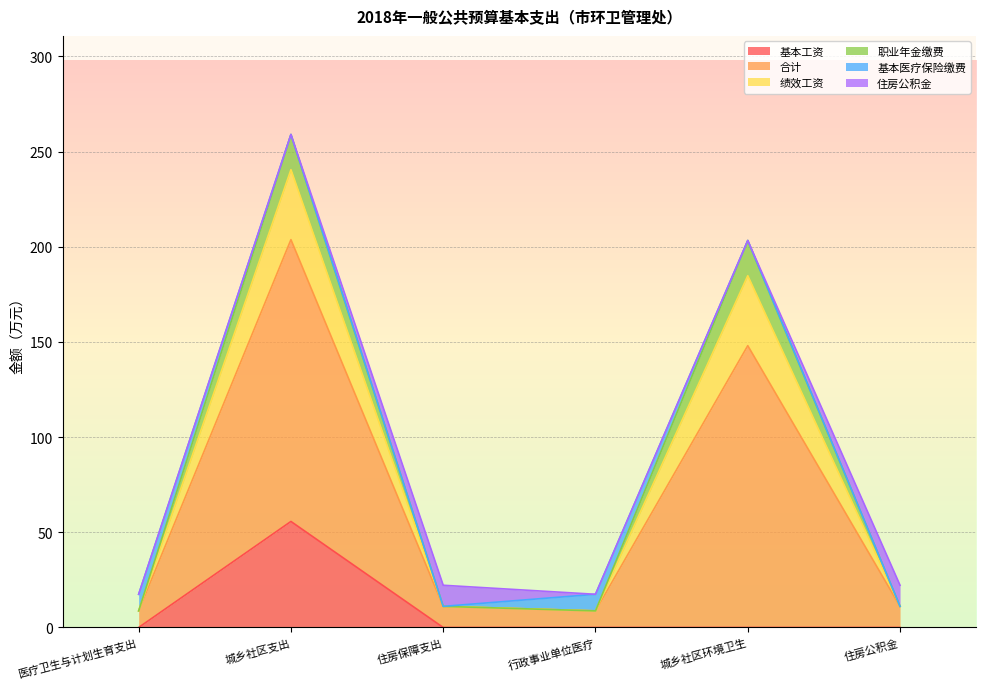

What is the spread (max minus min) of values at 住房保障支出?

22.2